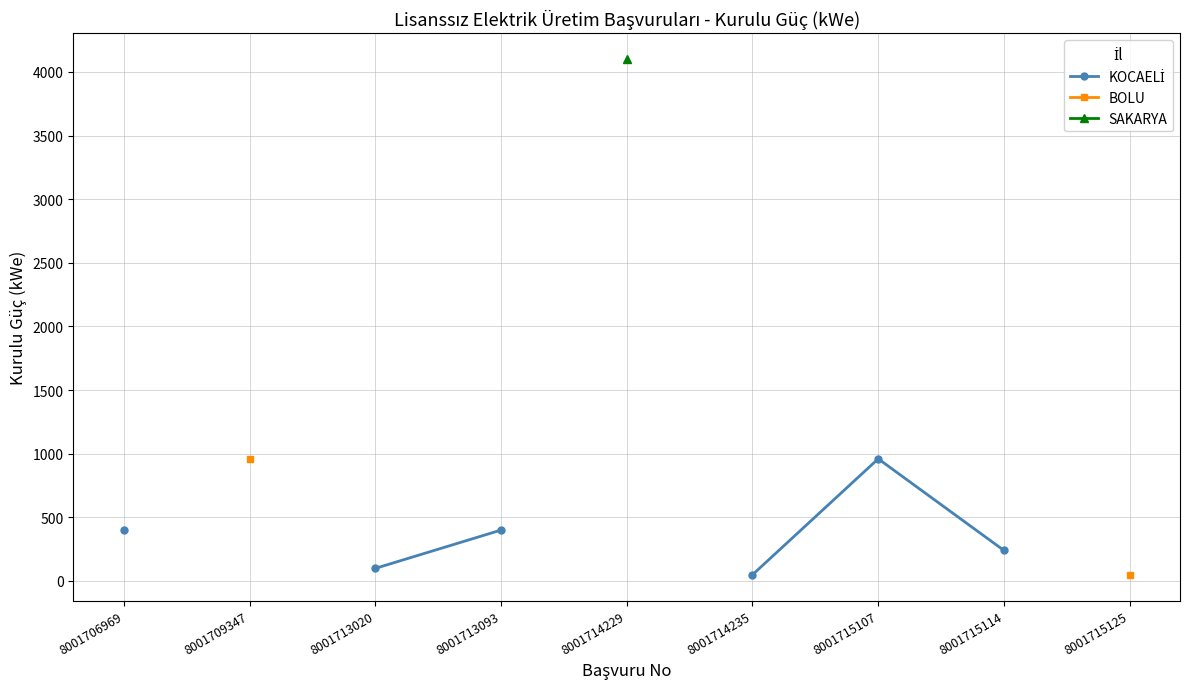

What is the maximum value shown in the chart?

4100.0